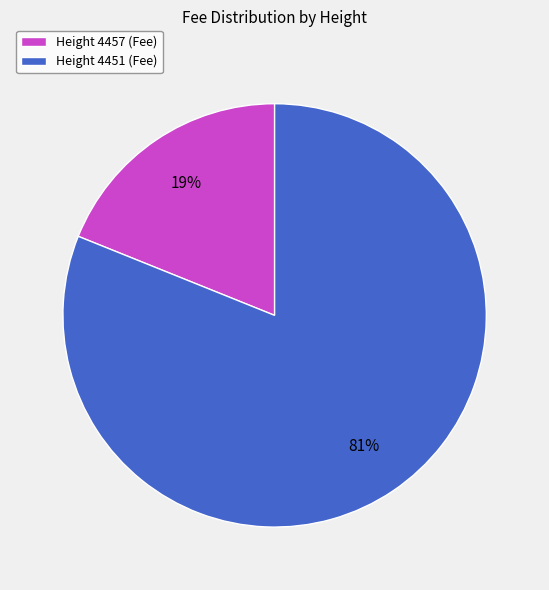

The Height 4457 (Fee) slice represents 19% of the pie. True or false?

True